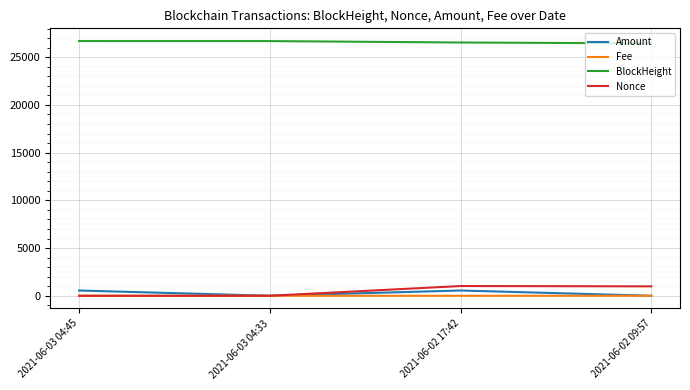

What is the difference between the highest and lowest values at 2021-06-02 09:57?

26449.0